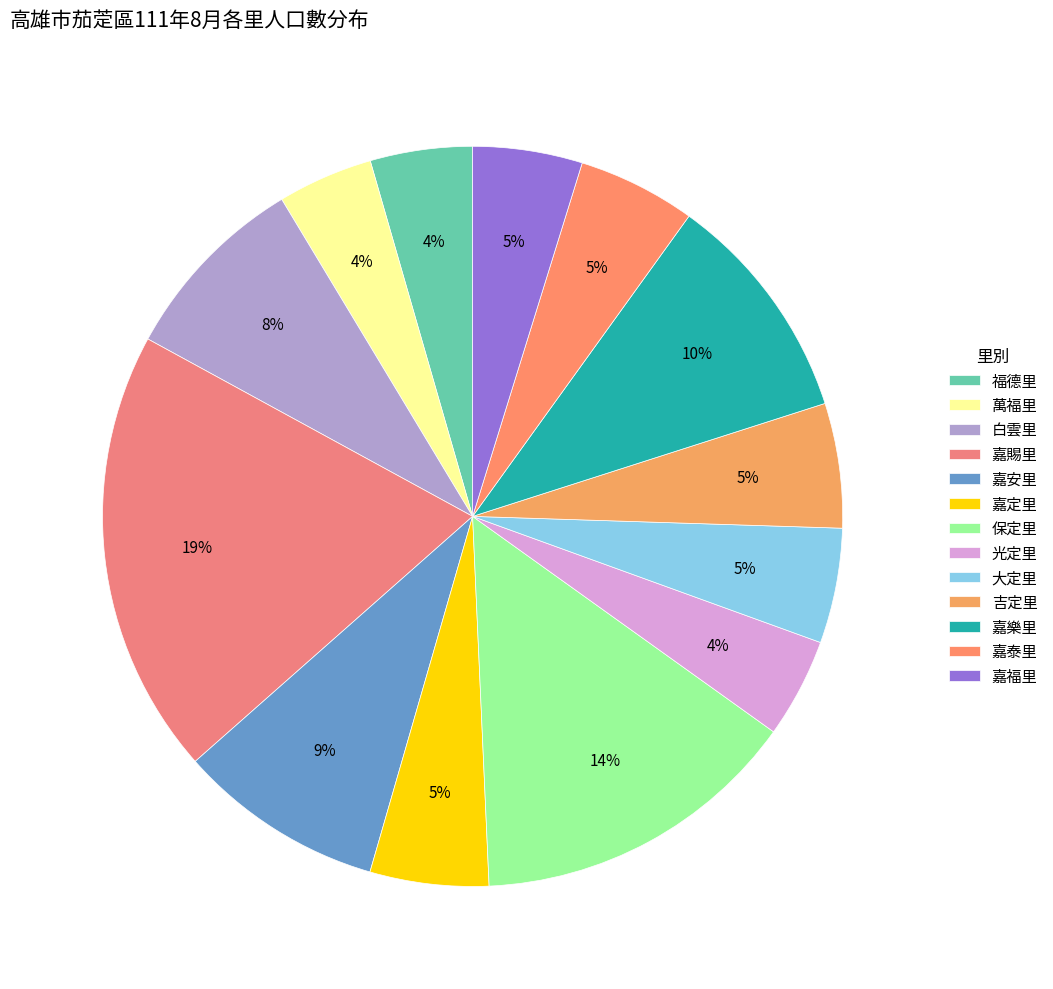

Is there a majority slice in this chart?

No